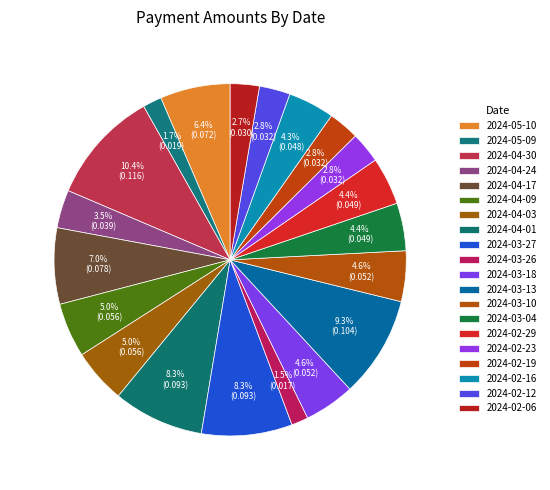

Between 2024-04-01 and 2024-03-04, which is larger?

2024-04-01